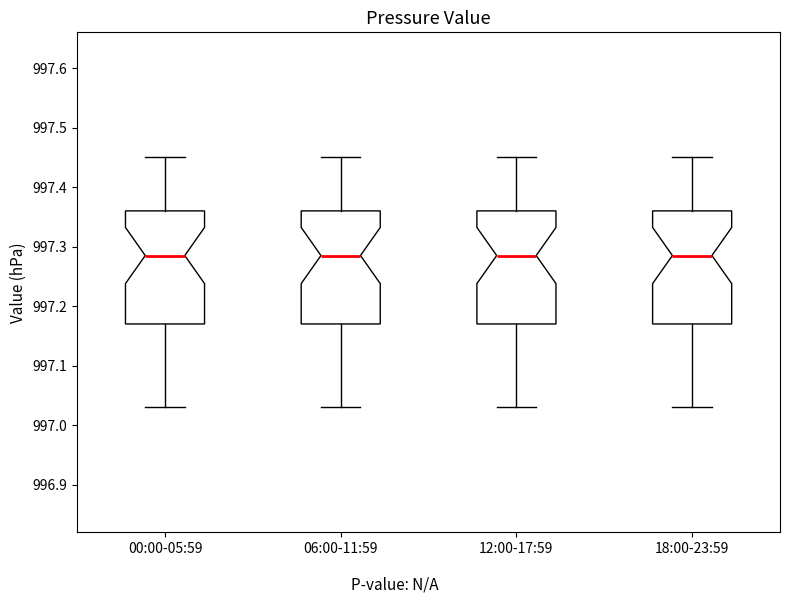

Reading left to right, read every box against the y-axis: the position of its median line, the range the box covers, and the ends of its whiskers. The values are not printed on the chart, so give them approximately, as read against the axis.

00:00-05:59: median 997.29, box 997.17 to 997.36, whiskers 997.03 to 997.45
06:00-11:59: median 997.29, box 997.17 to 997.36, whiskers 997.03 to 997.45
12:00-17:59: median 997.29, box 997.17 to 997.36, whiskers 997.03 to 997.45
18:00-23:59: median 997.29, box 997.17 to 997.36, whiskers 997.03 to 997.45